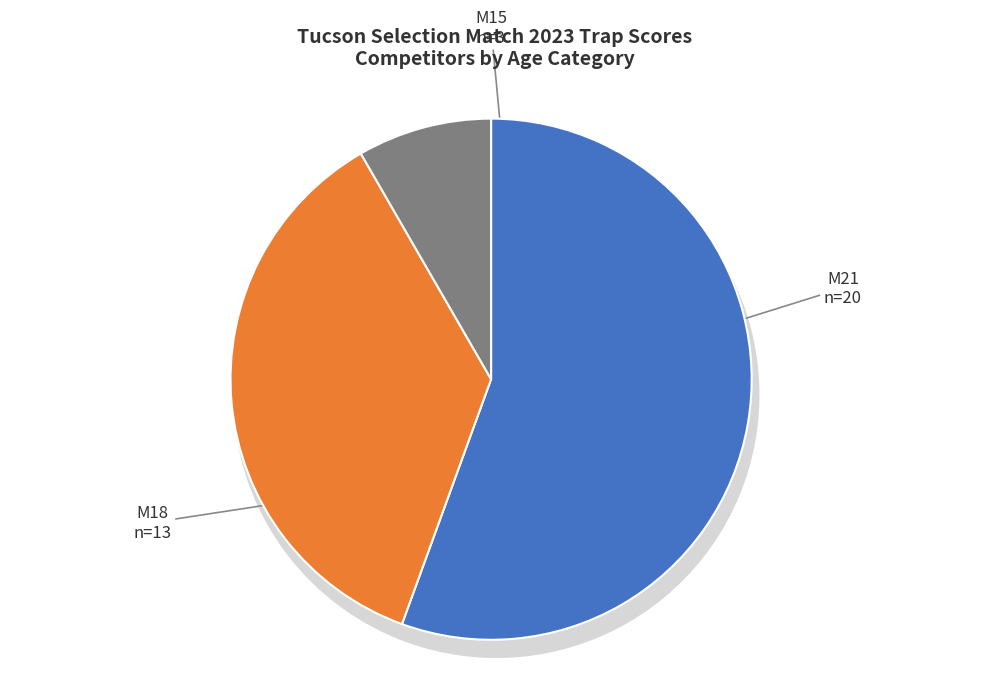

How much of the chart is everything except M21?

44.4%